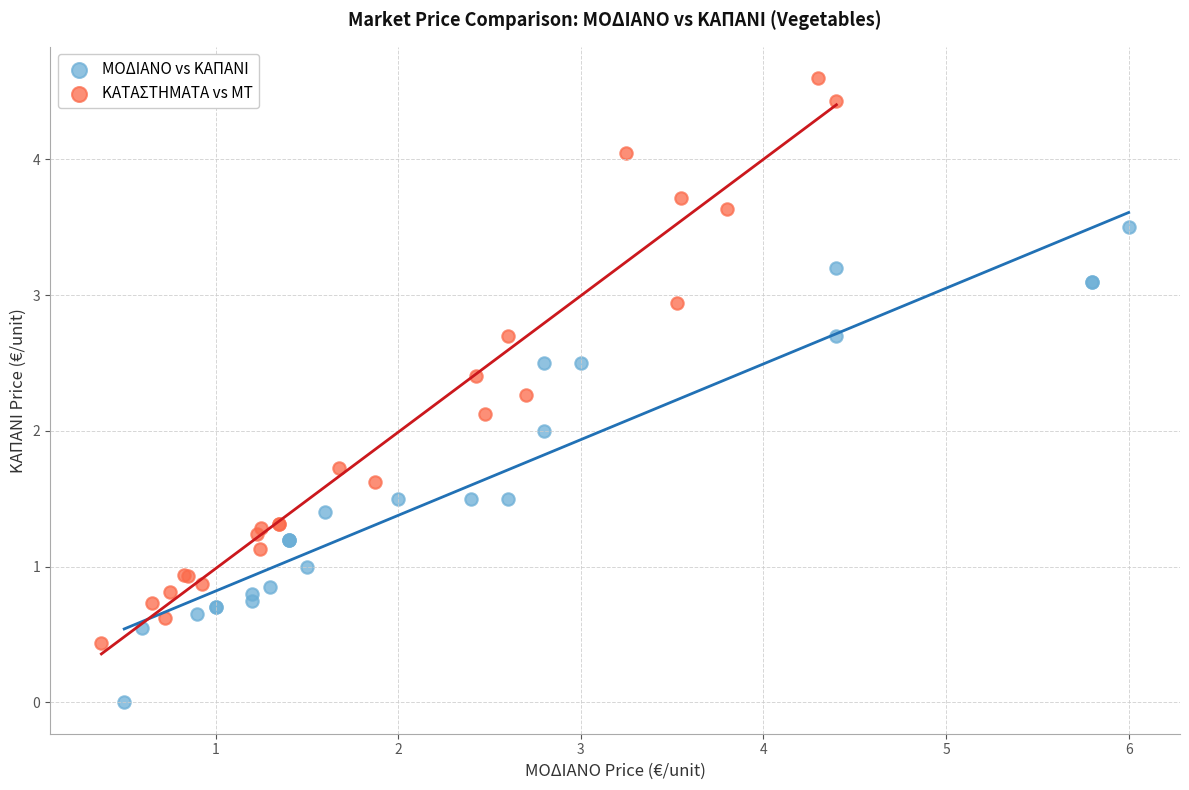

What are all the series names shown in the legend?

ΜΟΔΙΑΝΟ vs ΚΑΠΑΝΙ, ΚΑΤΑΣΤΗΜΑΤΑ vs ΜΤ